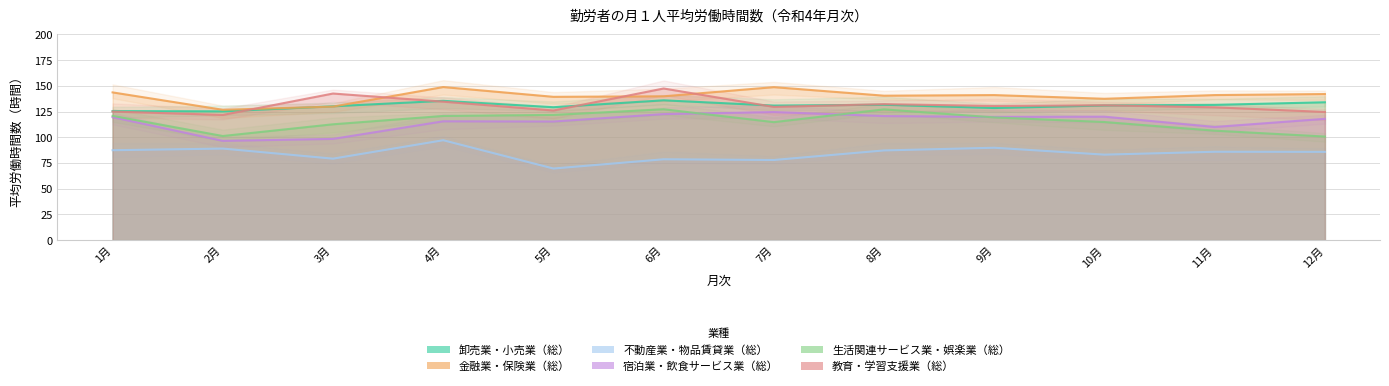

Is it true that 教育・学習支援業（総） equals 89.8 at 11月?

False